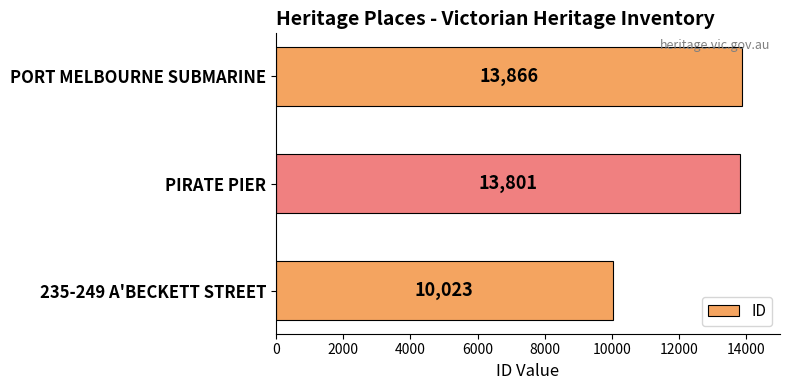

Where is the data nearest to the value 11944?

PIRATE PIER